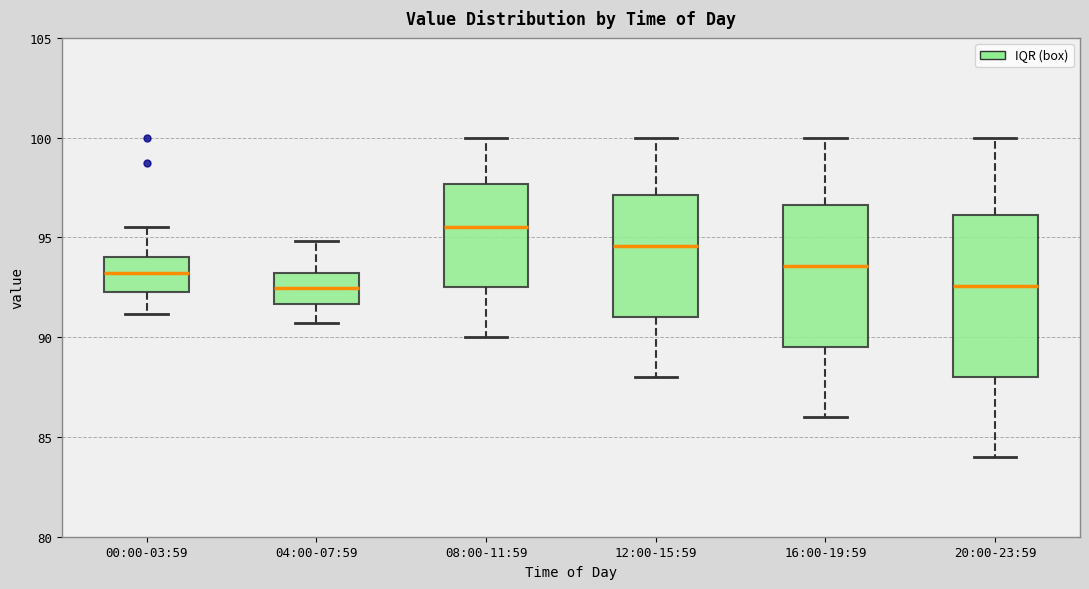

Reading left to right, transcribe this box plot: for each box, give where its median line is, the range the box spans, and where its two whiskers end, as read against the y-axis. The values are not printed on the chart, so give them approximately, as read against the axis.

00:00-03:59: median 93.0, box 92.5 to 94.0, whiskers 91.0 to 95.5
04:00-07:59: median 92.5, box 91.5 to 93.0, whiskers 90.5 to 95.0
08:00-11:59: median 95.5, box 92.5 to 97.5, whiskers 90.0 to 100.0
12:00-15:59: median 94.5, box 91.0 to 97.0, whiskers 88.0 to 100.0
16:00-19:59: median 93.5, box 89.5 to 96.5, whiskers 86.0 to 100.0
20:00-23:59: median 92.5, box 88.0 to 96.0, whiskers 84.0 to 100.0